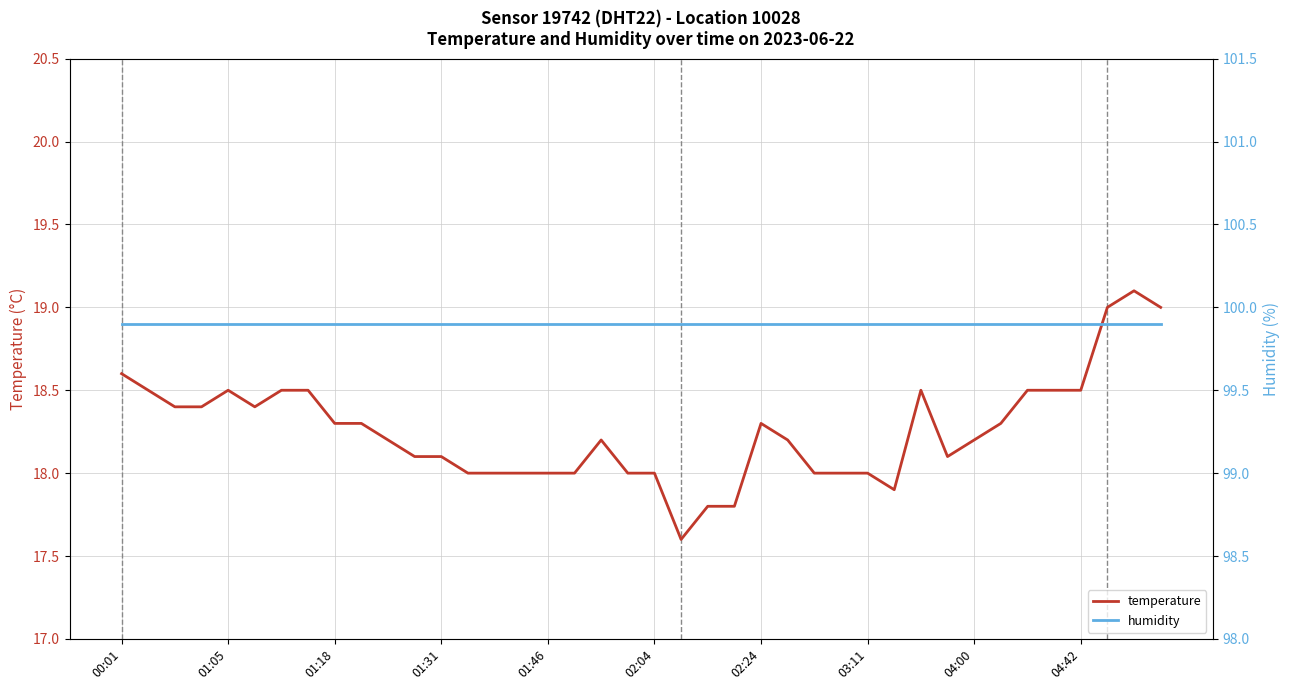

Rank the series by their maximum value, from lowest to highest.

temperature, humidity